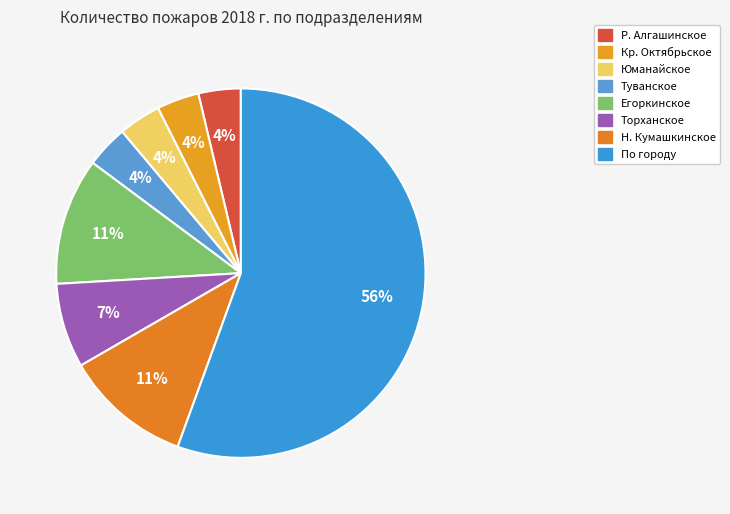

Which slice is the largest?

По городу